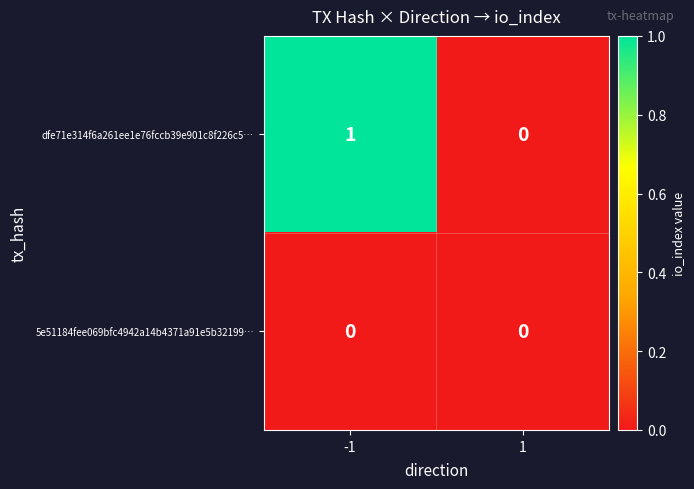

Reading right to left, list all the values displayed in this chart.

dfe71e314f6a261ee1e76fccb39e901c8f226c5…: 1=0	-1=1
5e51184fee069bfc4942a14b4371a91e5b32199…: 1=0	-1=0